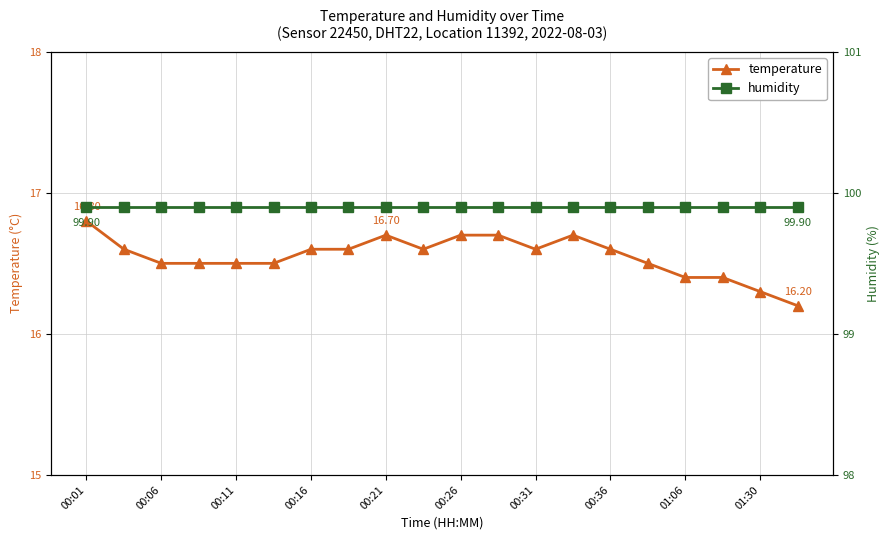

What is the average value of the humidity series?

99.9